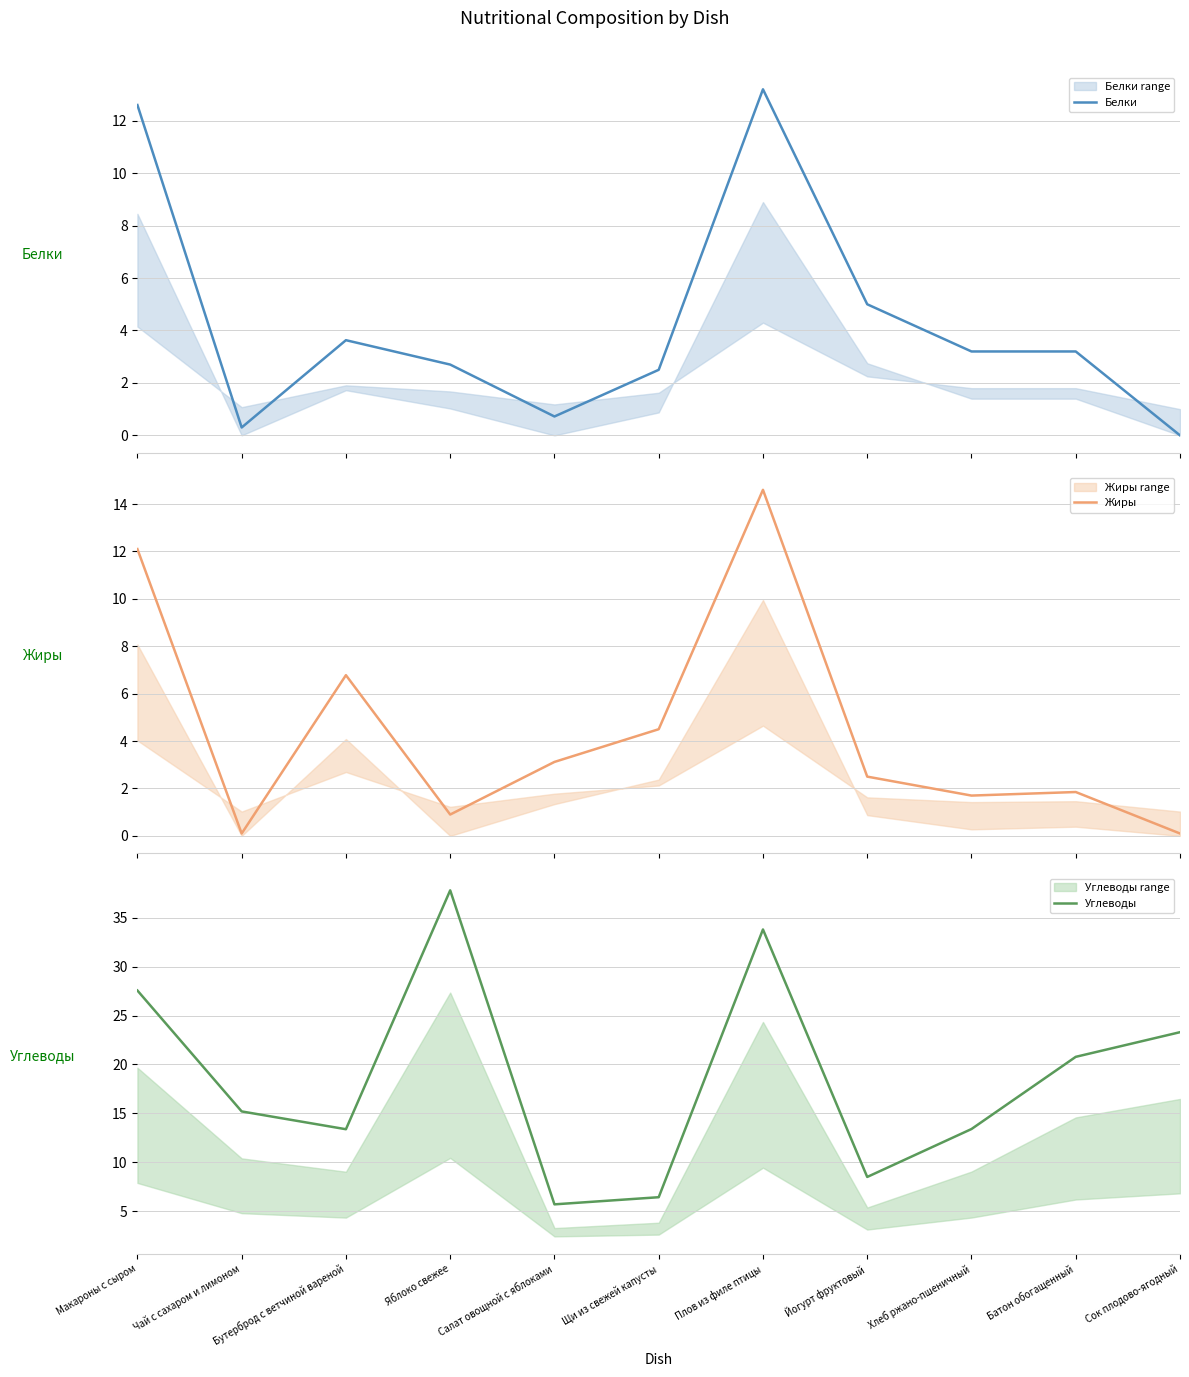

List the labels in order of Жиры value, smallest first.

Чай с сахаром и лимоном, Сок плодово-ягодный, Яблоко свежее, Хлеб ржано-пшеничный, Батон обогащенный, Йогурт фруктовый, Салат овощной с яблоками, Щи из свежей капусты, Бутерброд с ветчиной вареной, Макароны с сыром, Плов из филе птицы